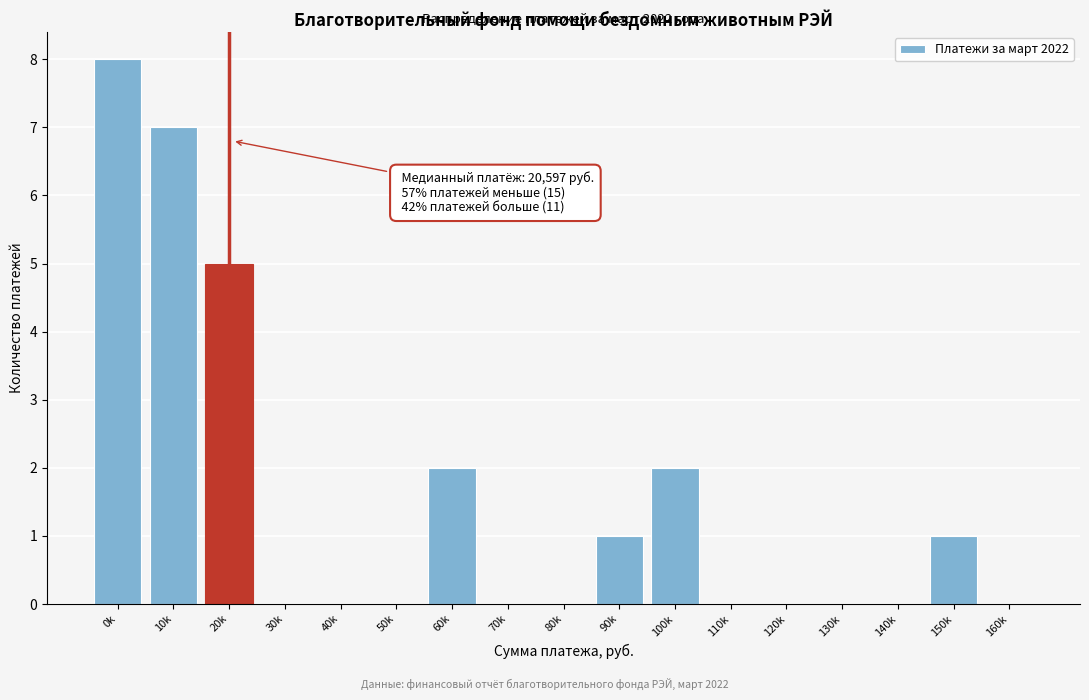

Reading left to right, what are all the values shown in this chart?

0k=8	10k=7	20k=5	30k=0	40k=0	50k=0	60k=2	70k=0	80k=0	90k=1	100k=2	110k=0	120k=0	130k=0	140k=0	150k=1	160k=0